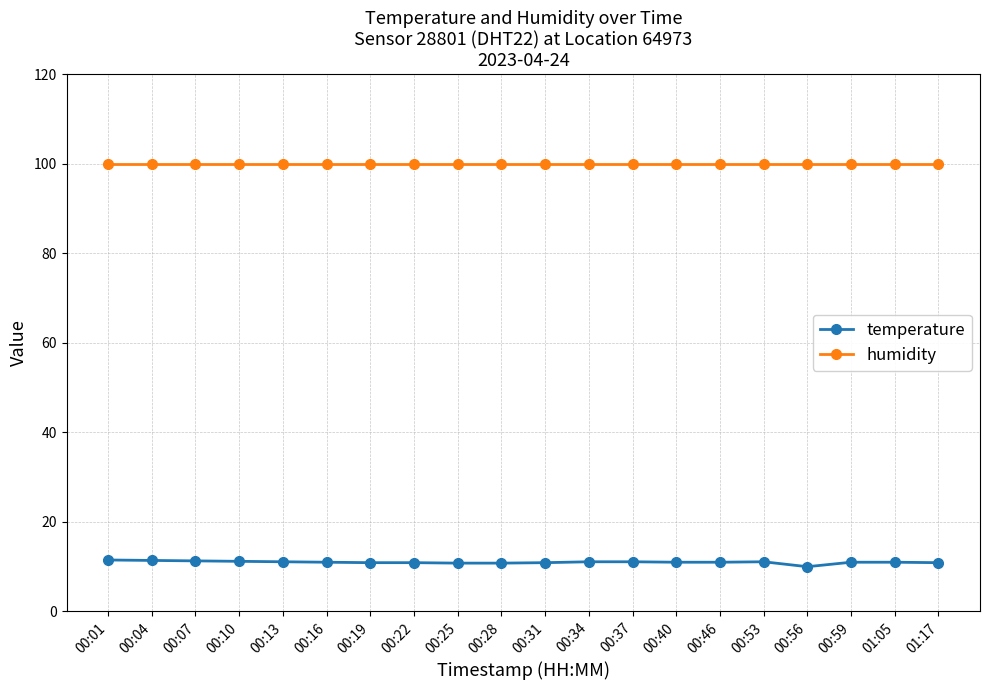

What position from the right is 00:16?

15